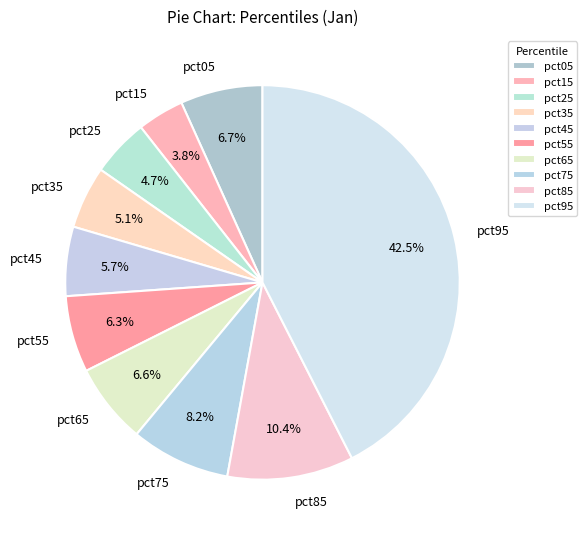

To the nearest percent, what percentage of the pie is pct15?

4%